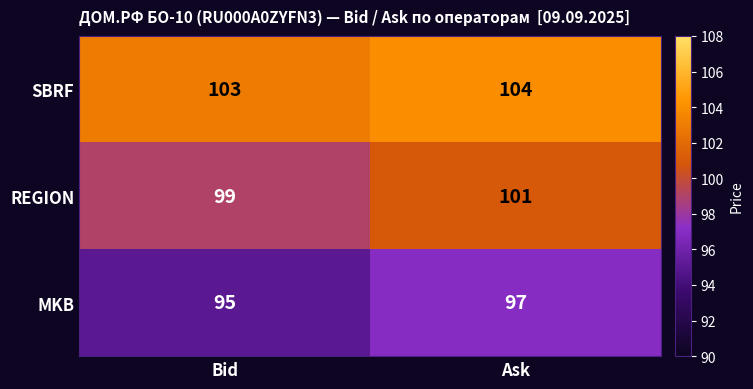

List the series in order of their peak value, lowest first.

MKB, REGION, SBRF